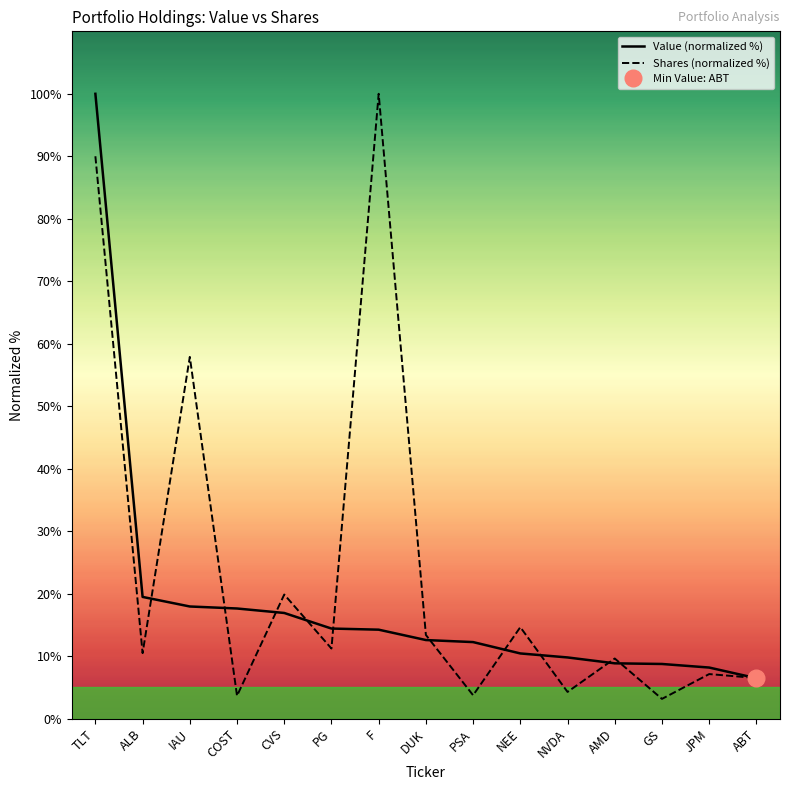

What is the average value of the Shares or principal amount series?

23.7